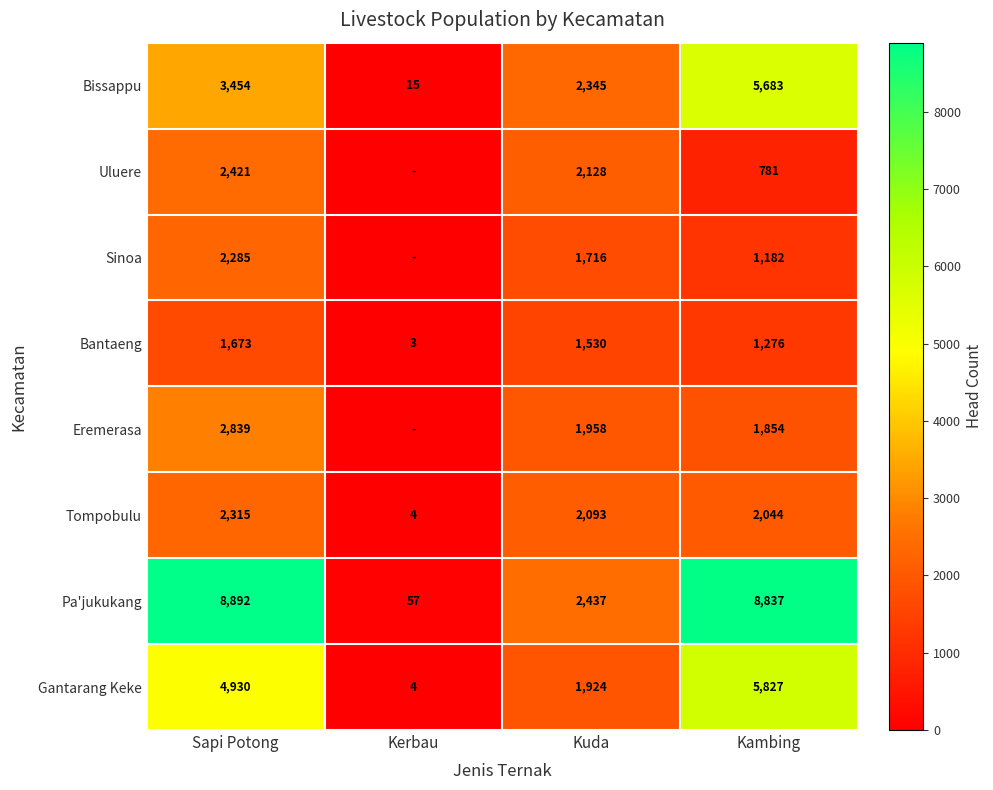

True or false: Pa'jukukang has a value of 8837 at Kambing.

True